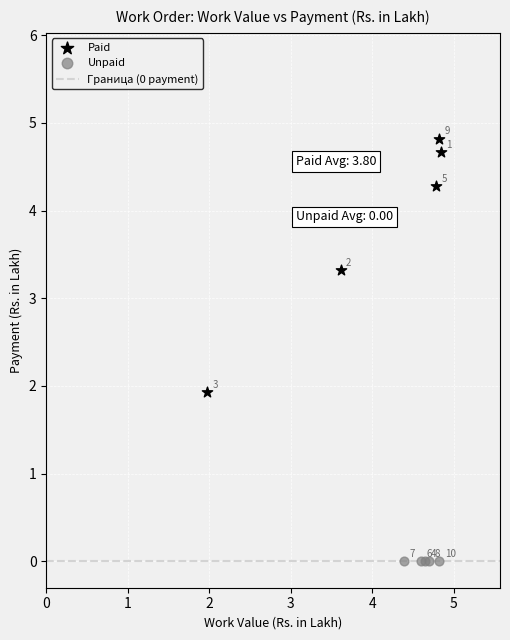

Which series contains the highest Y value?

Paid